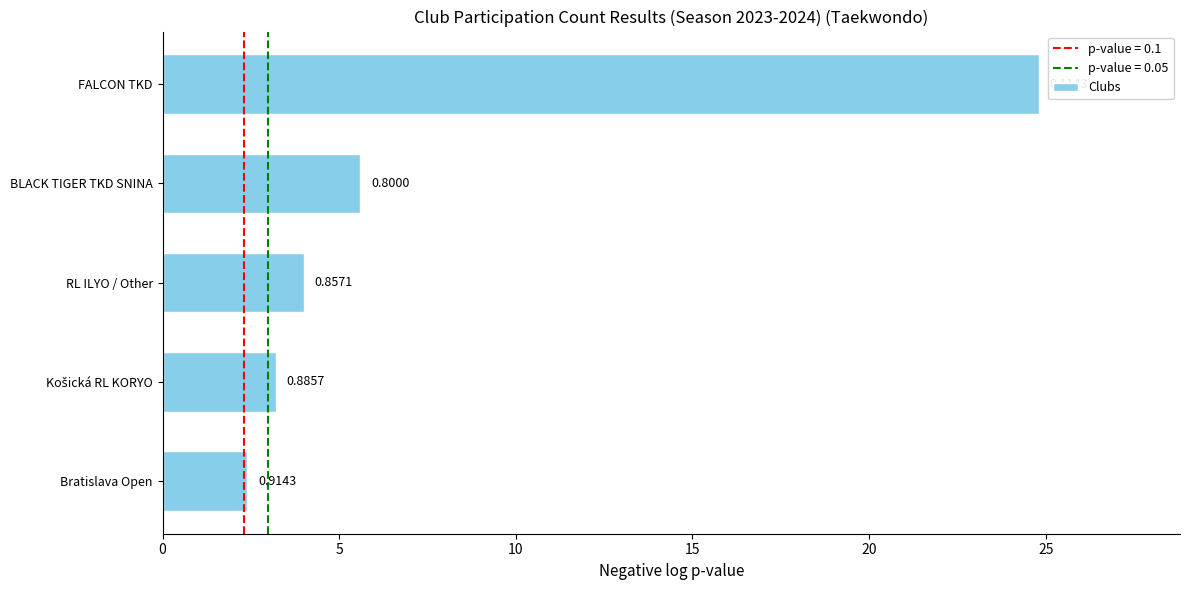

Are the bars grouped side by side (vs. stacked)?

No